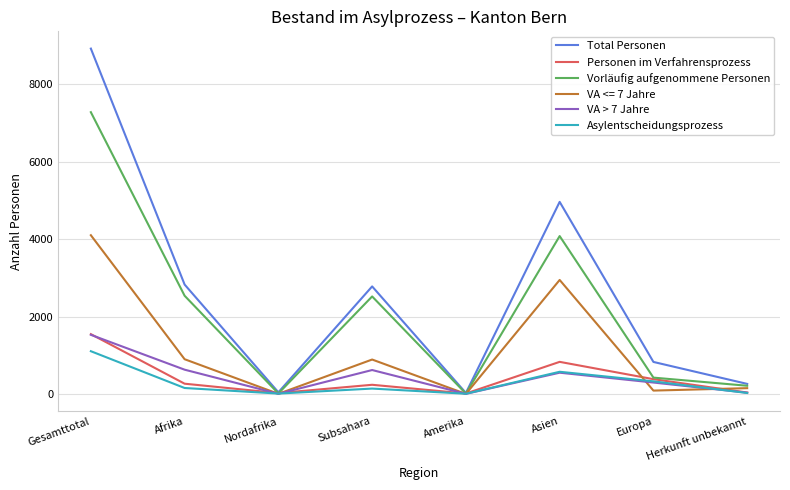

Which category has the highest value across all series?

Gesamttotal